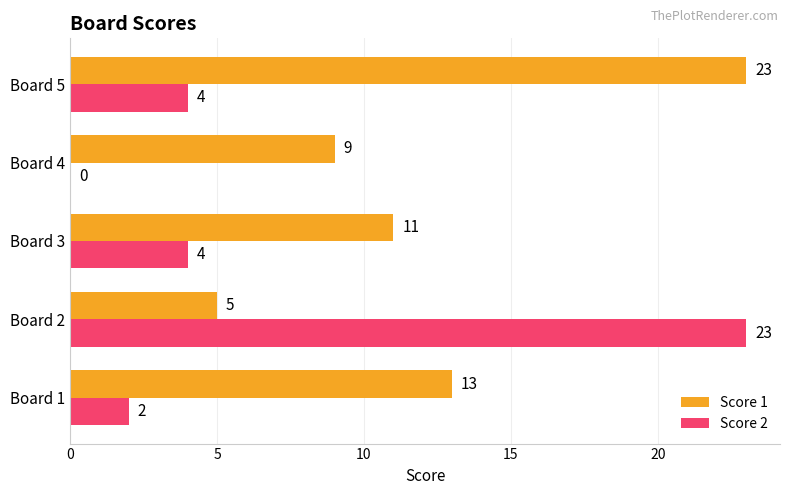

True or false: Score 2 has a value of 38 at Board 2.

False